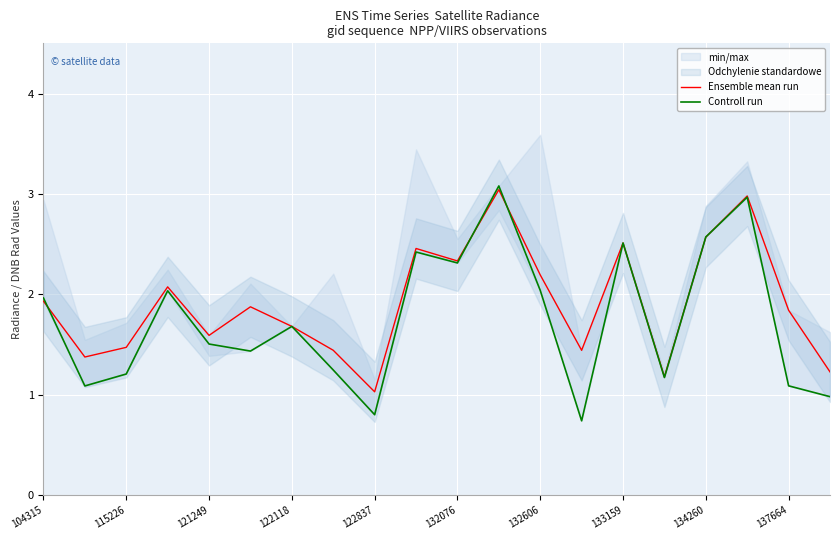

How many values in the Controll run series are below 1?

3